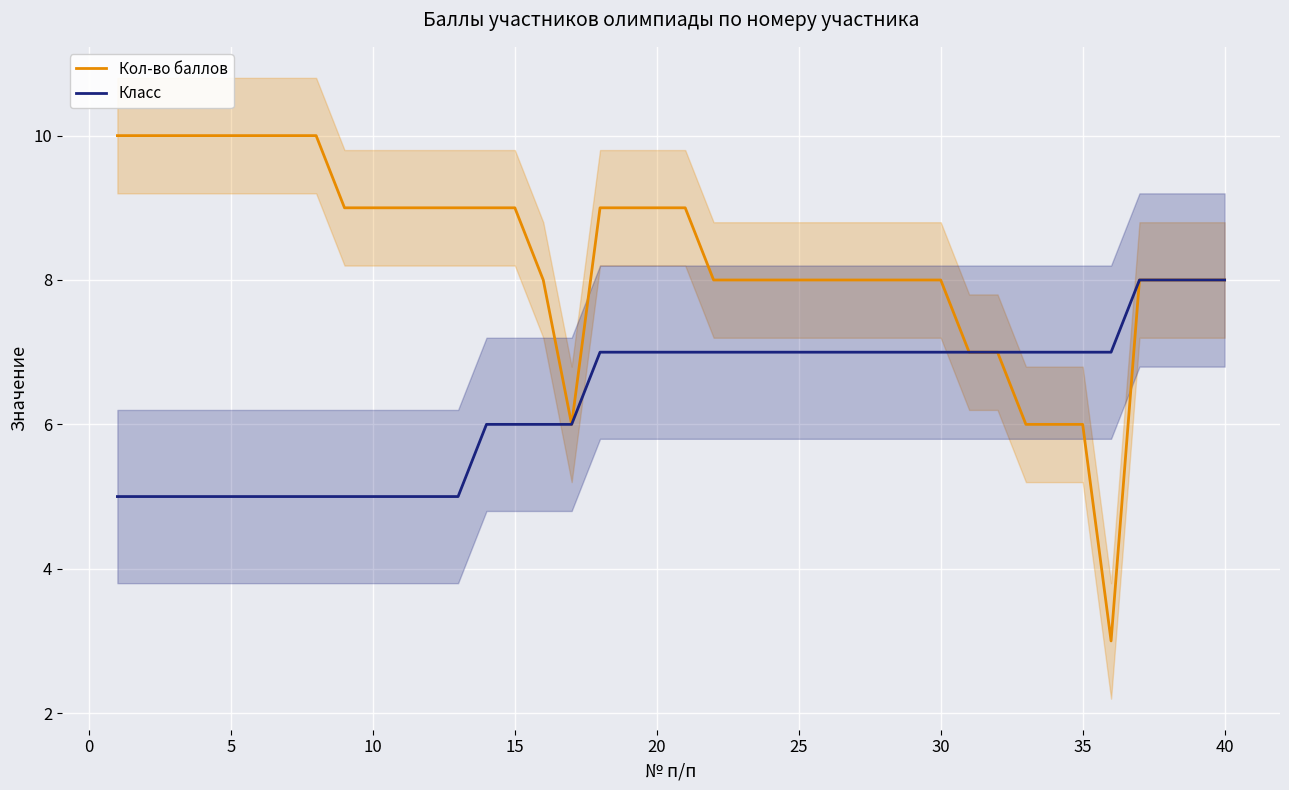

In Кол-во баллов, how many points are lower than both neighbors (excluding endpoints)?

2